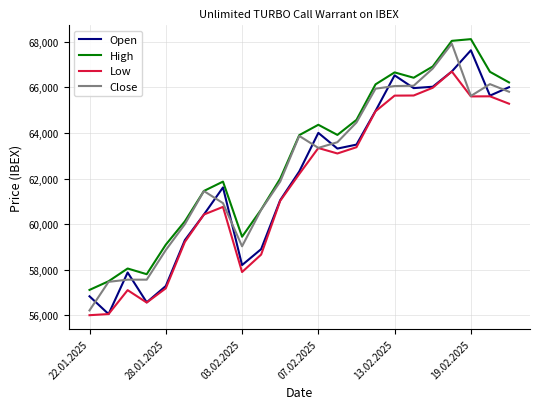

True or false: High and Low cross at least once.

False